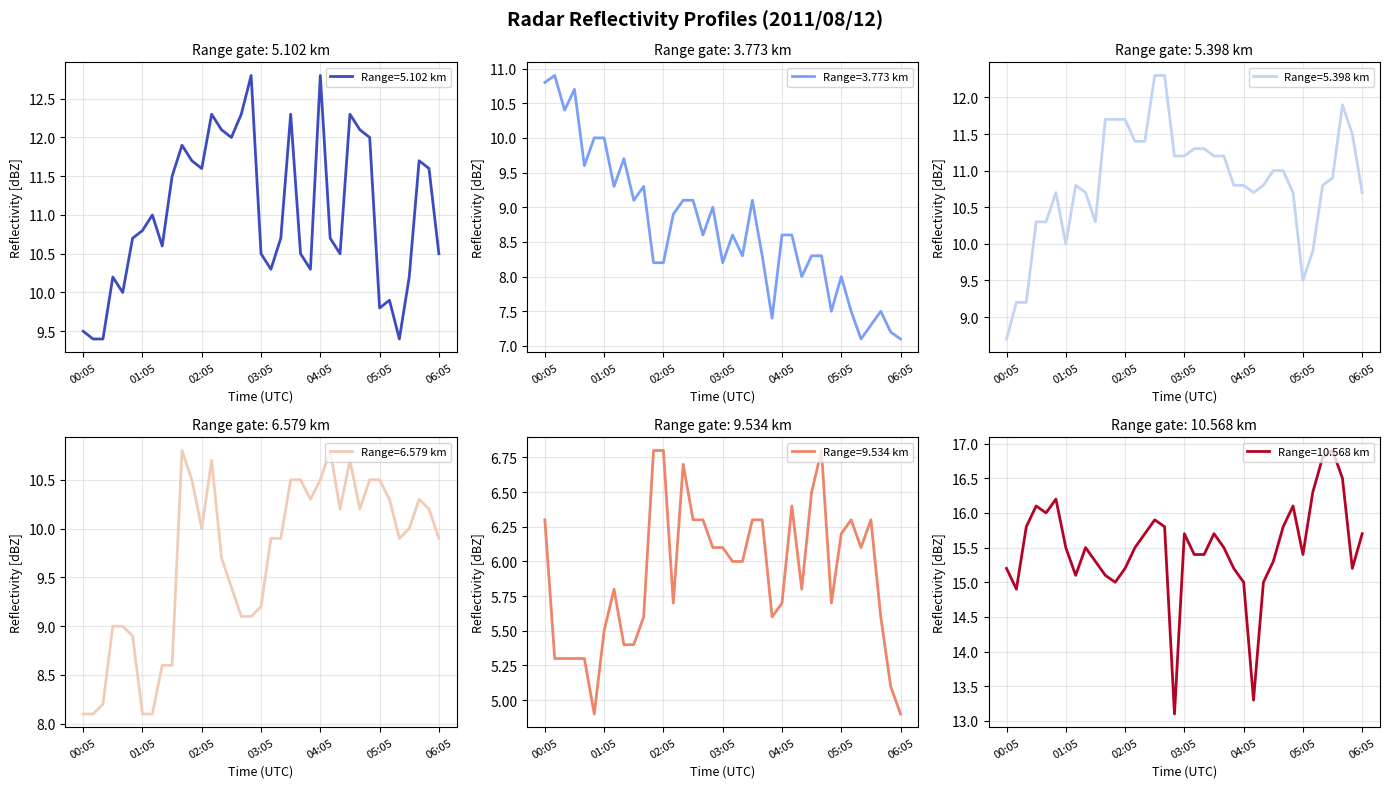

List the series in order of their peak value, lowest first.

9.534, 6.579, 3.773, 5.398, 5.102, 10.568